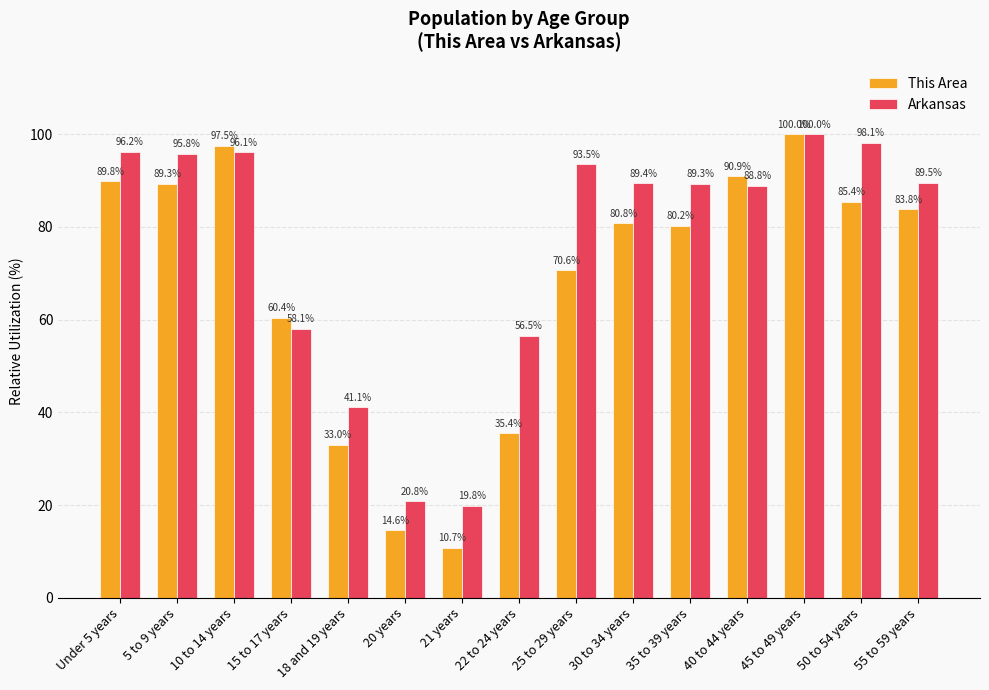

At which category is the sum across all series the highest?

45 to 49 years